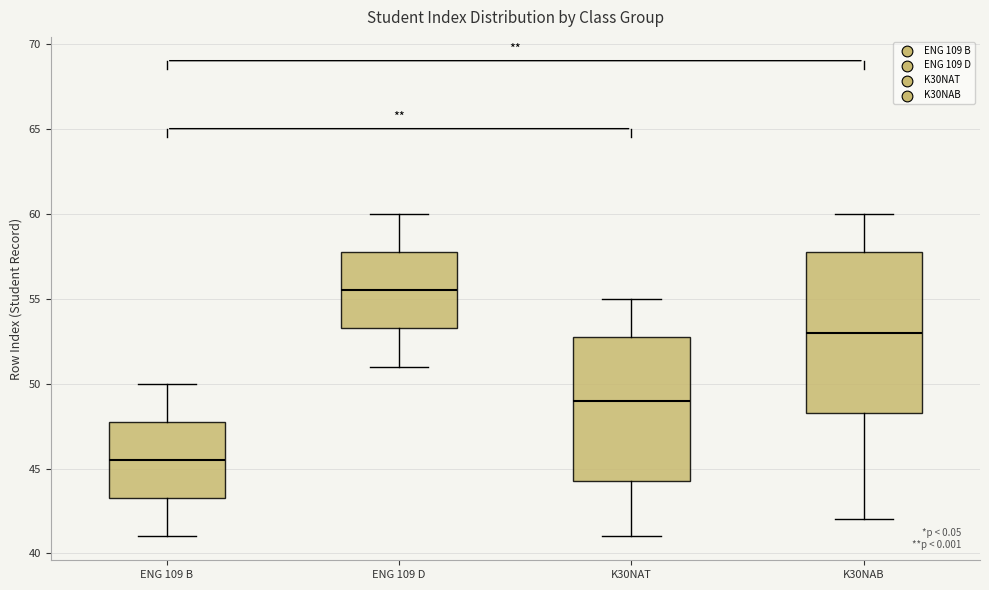

Reading left to right, transcribe this box plot: for each box, give where its median line is, the range the box spans, and where its two whiskers end, as read against the y-axis. The values are not printed on the chart, so give them approximately, as read against the axis.

ENG 109 B: median 45.5, box 43.5 to 48.0, whiskers 41.0 to 50.0
ENG 109 D: median 55.5, box 53.5 to 58.0, whiskers 51.0 to 60.0
K30NAT: median 49.0, box 44.5 to 53.0, whiskers 41.0 to 55.0
K30NAB: median 53.0, box 48.5 to 58.0, whiskers 42.0 to 60.0